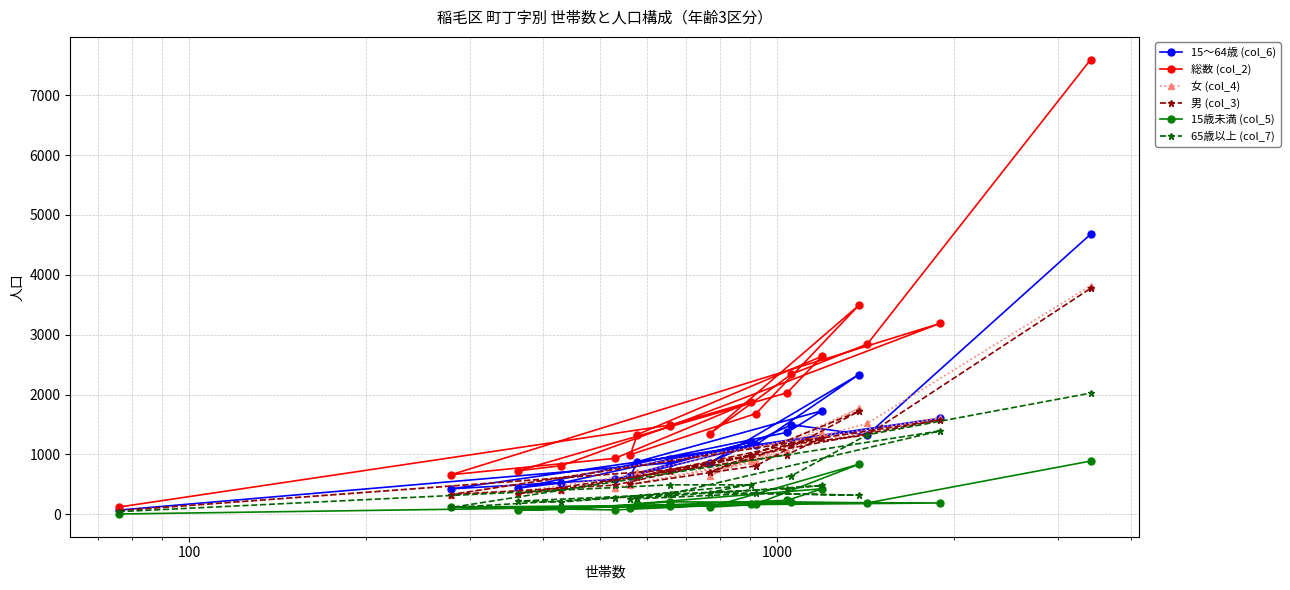

Is this an area chart (filled region under the line)?

No